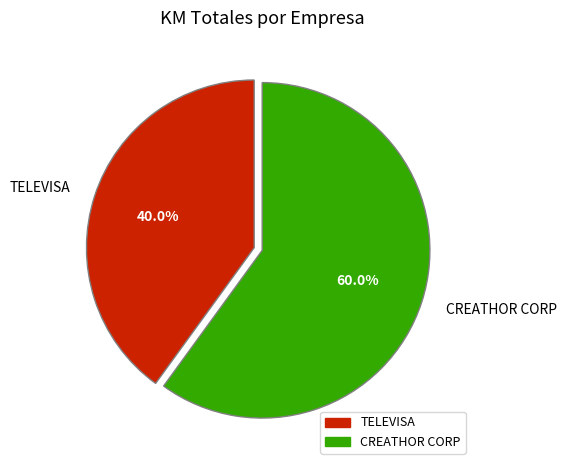

The TELEVISA slice represents 40% of the pie. True or false?

True